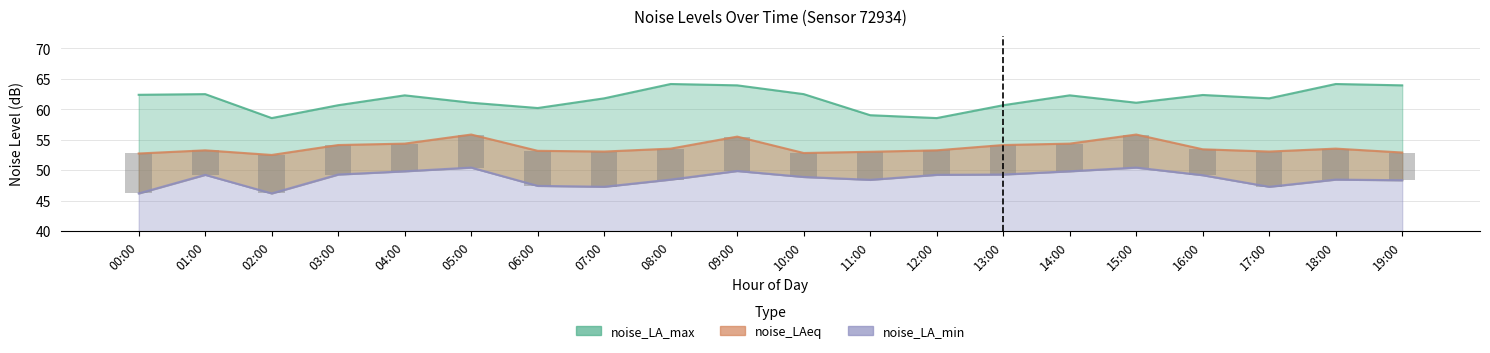

Between 13:00 and 18:00, which series saw the biggest shift?

noise_LA_max